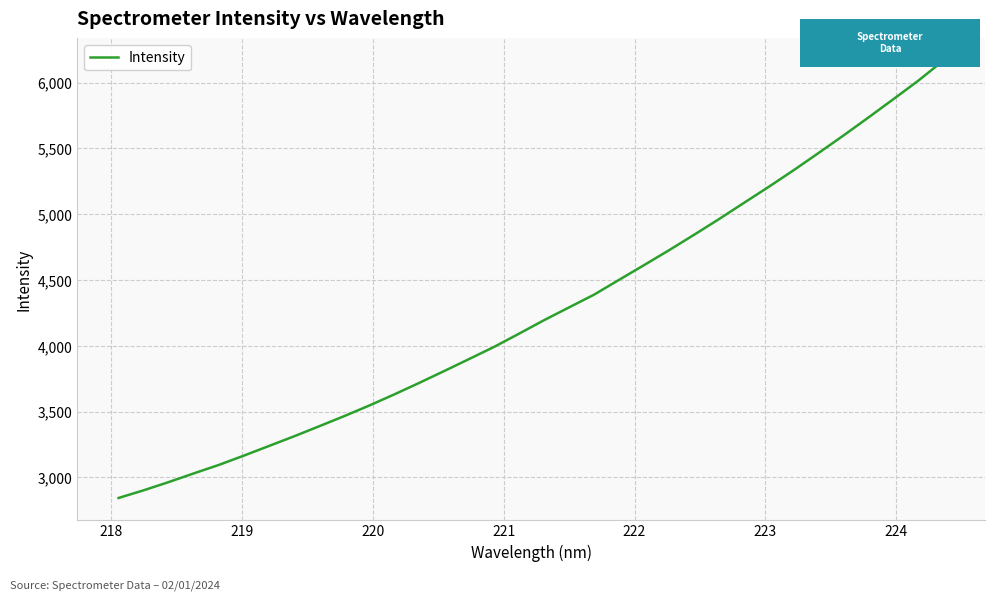

What is the difference between the maximum and minimum values?

3325.4